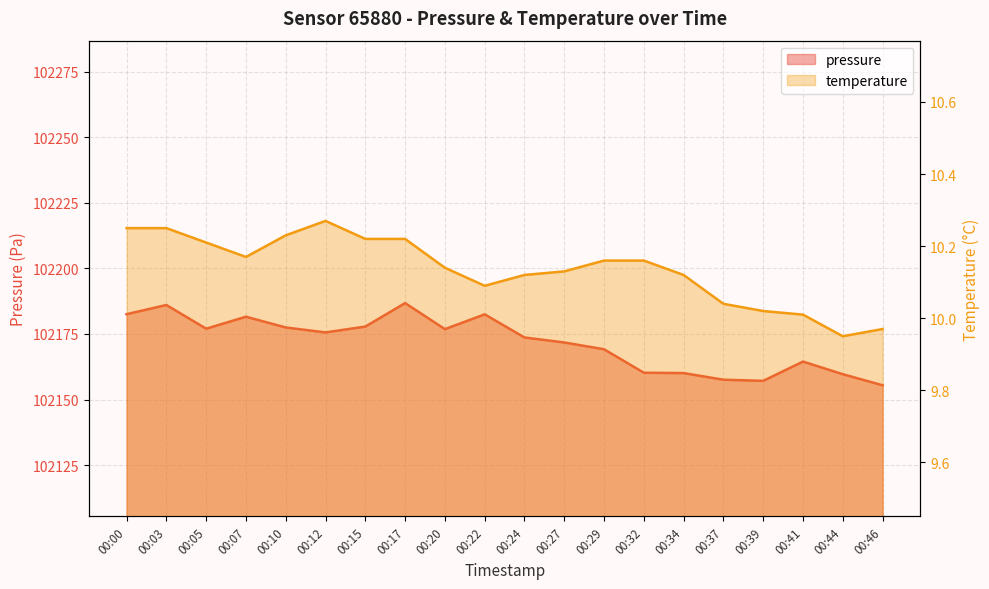

Rank the series at 00:44 from highest to lowest value.

pressure, temperature